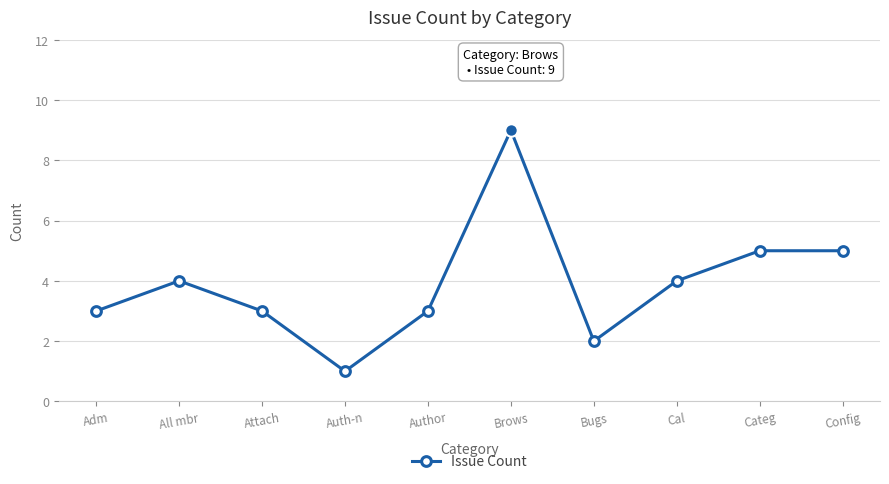

How many data points are less than 4?

5